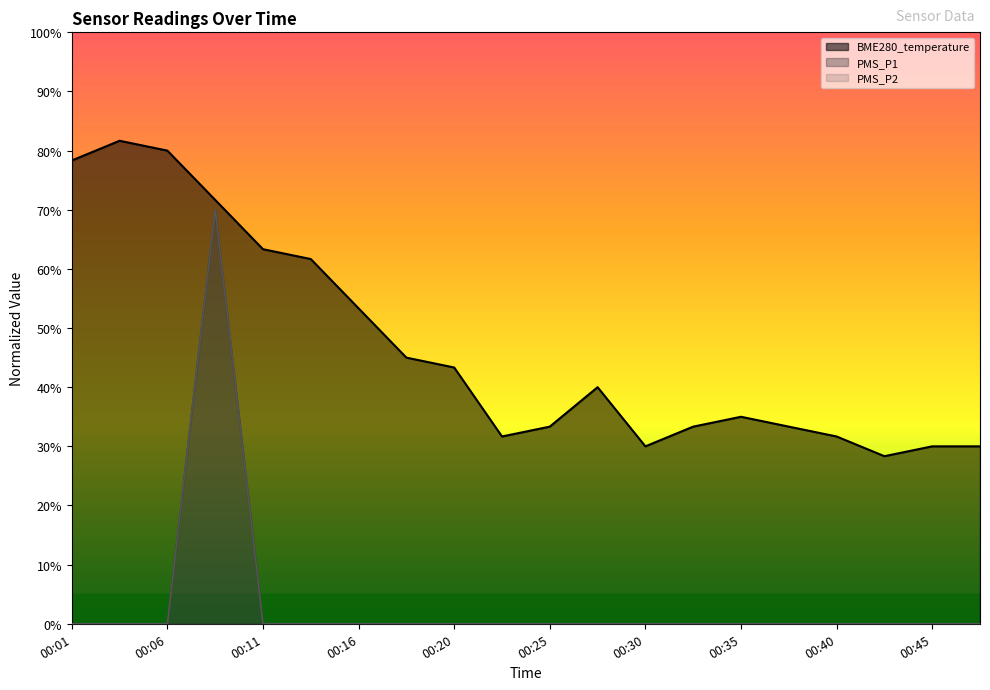

Which has a higher value, 00:25 or 00:03?

00:03